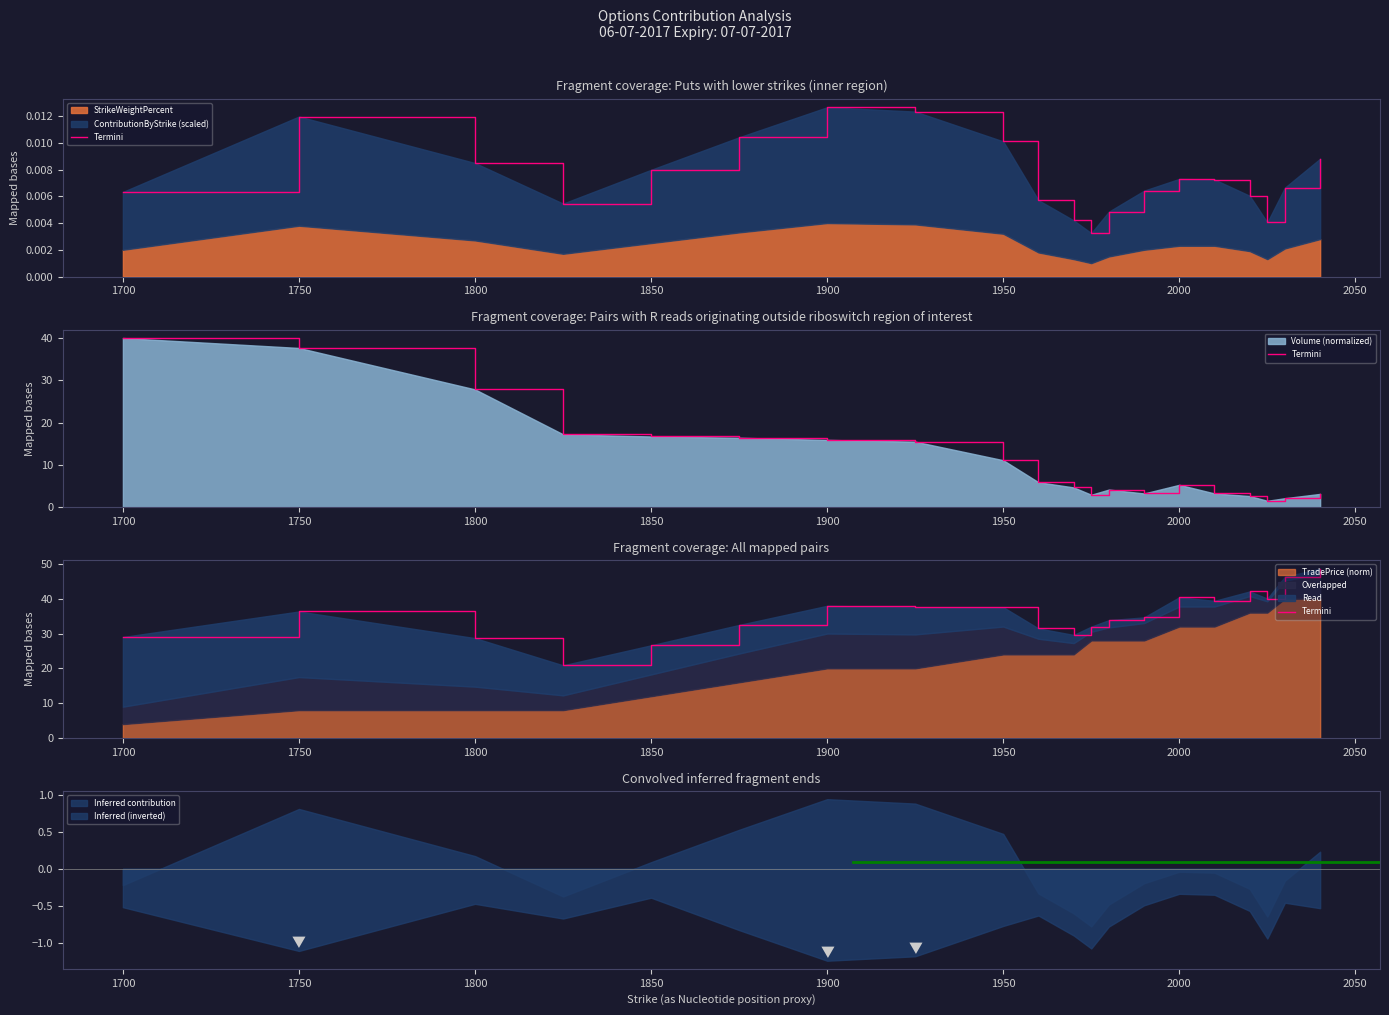

True or false: Inferred contribution and Inferred (inverted) intersect in this chart.

False